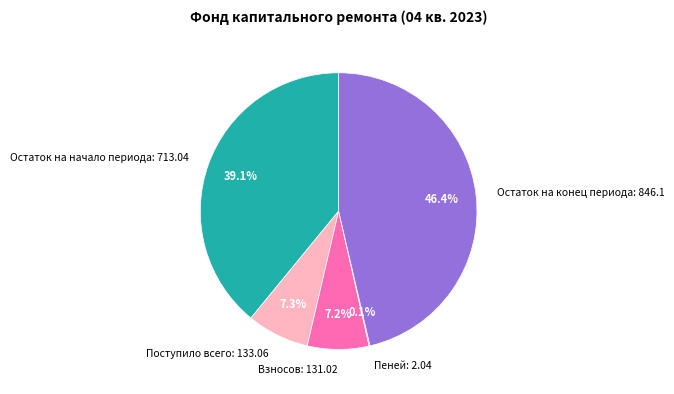

What is the largest slice in the pie chart?

Остаток на конец периода: 846.1